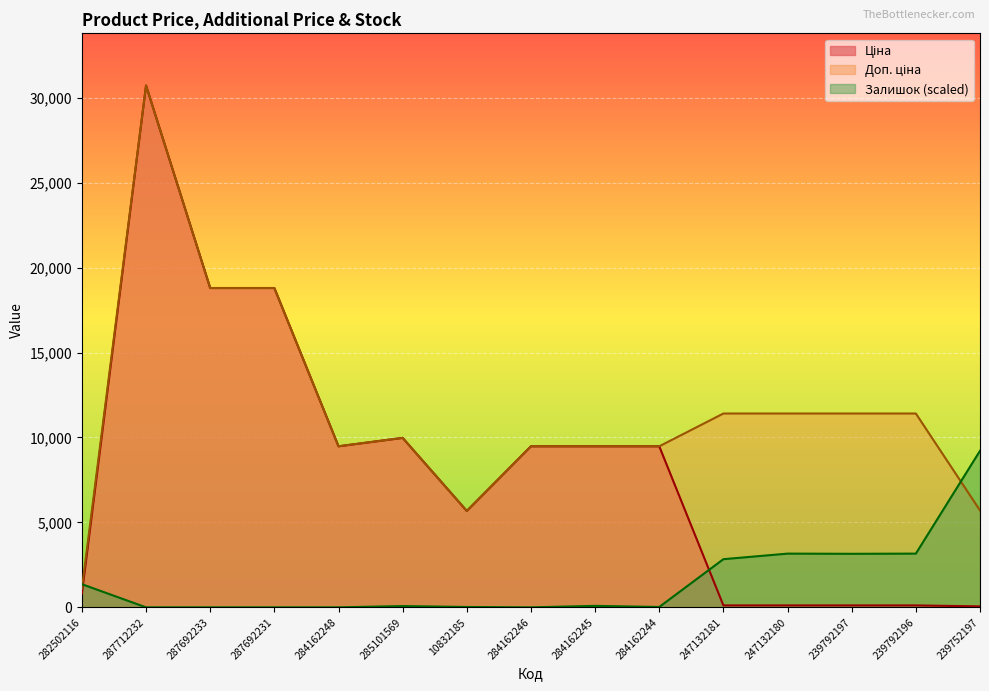

What are all the series names shown in the legend?

Ціна, Доп. ціна, Залишок